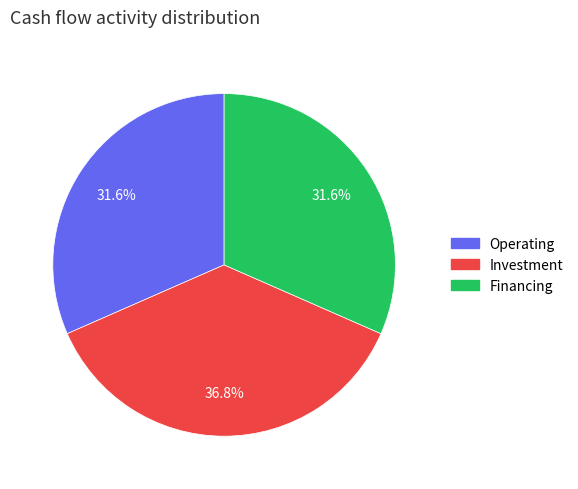

Does any single category account for the majority?

No